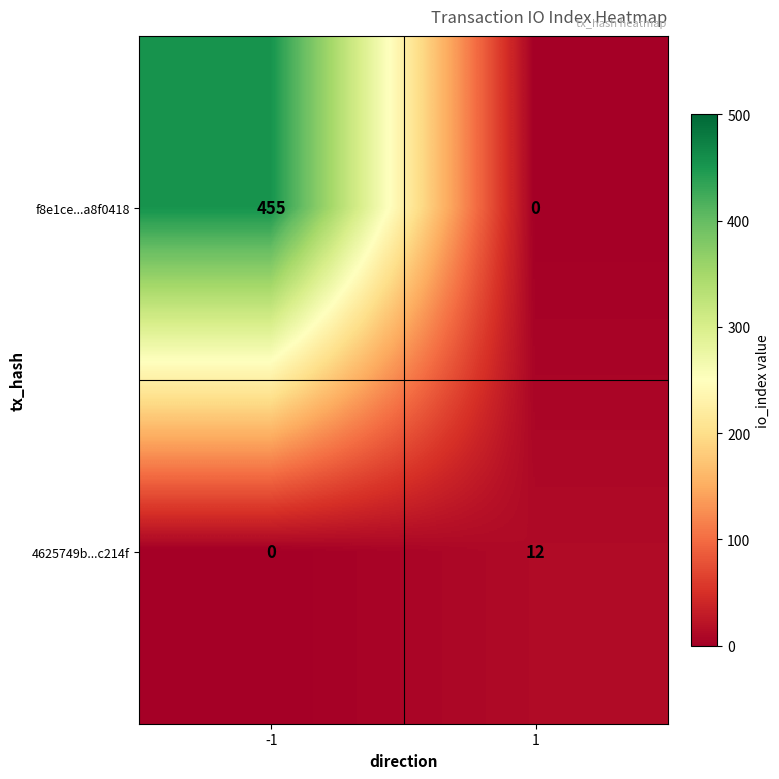

What is the difference between the highest and lowest values at -1?

455